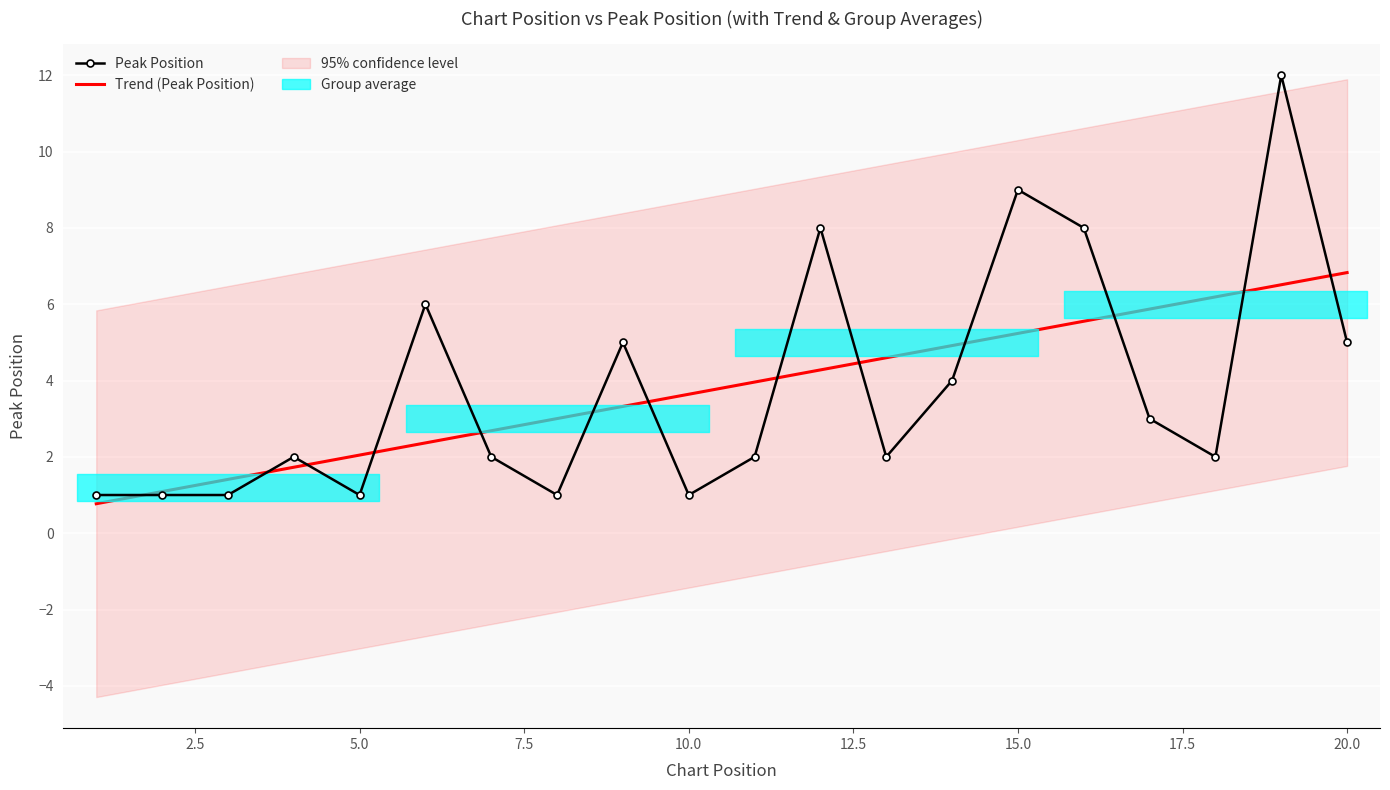

Rank the categories by value from lowest to highest.

1, 2, 3, 5, 8, 10, 4, 7, 11, 13, 18, 17, 14, 9, 20, 6, 12, 16, 15, 19